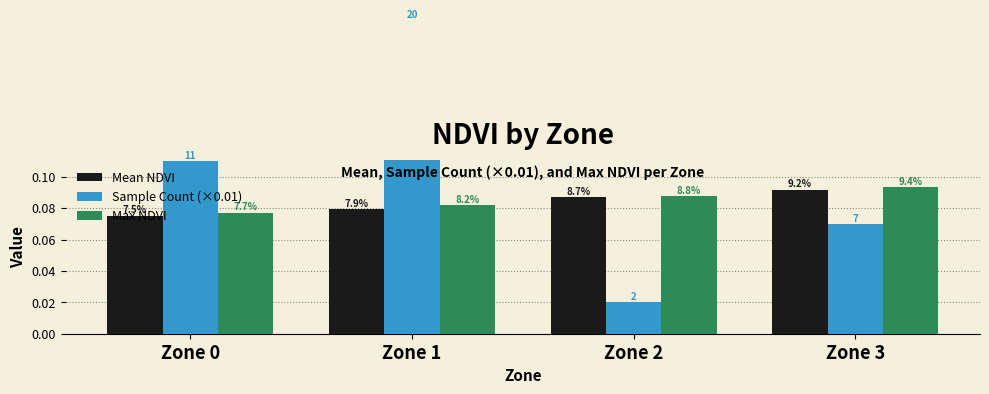

What is the greatest value displayed?

0.2